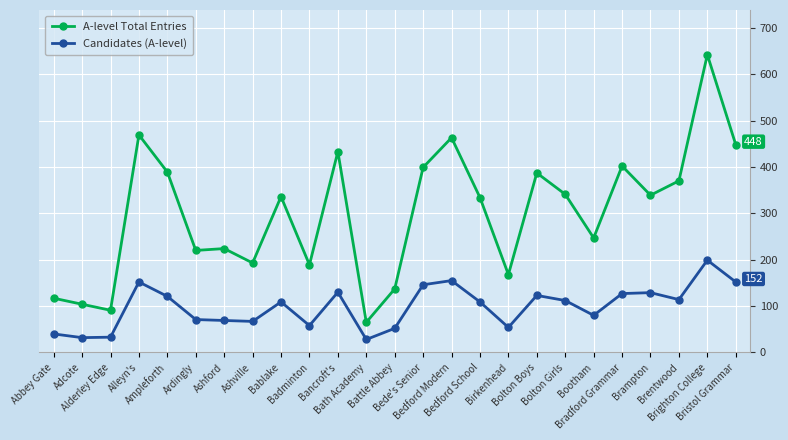

What is the maximum value shown in the chart?

642